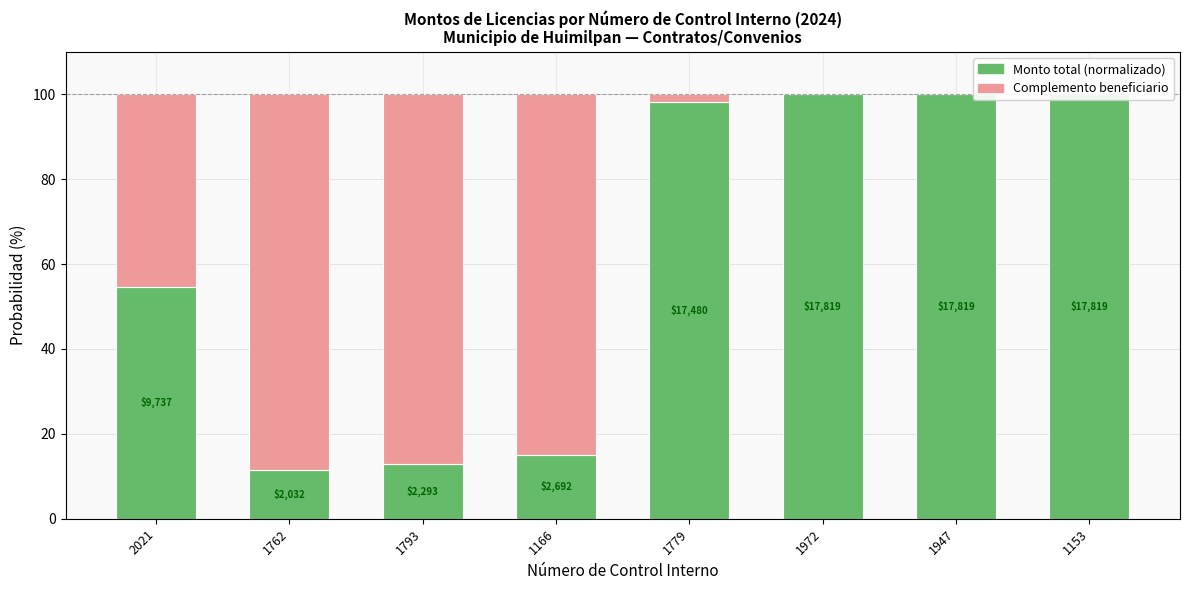

The Complemento beneficiario series shows 0.0 at 1947. True or false?

True